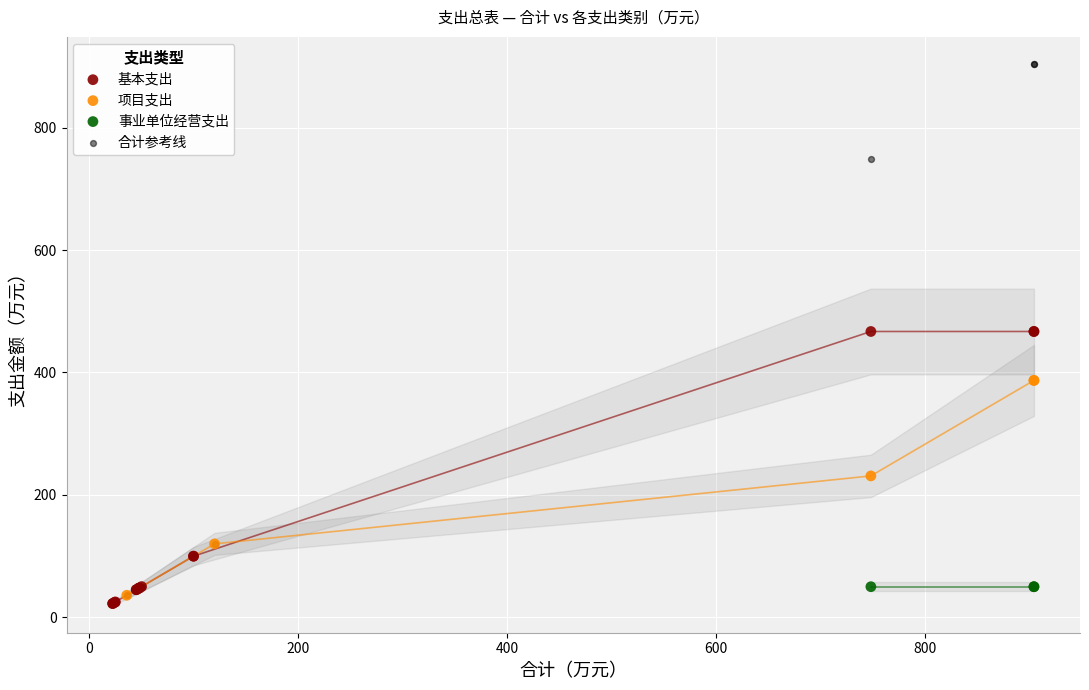

Which series contains the highest Y value?

合计参考线